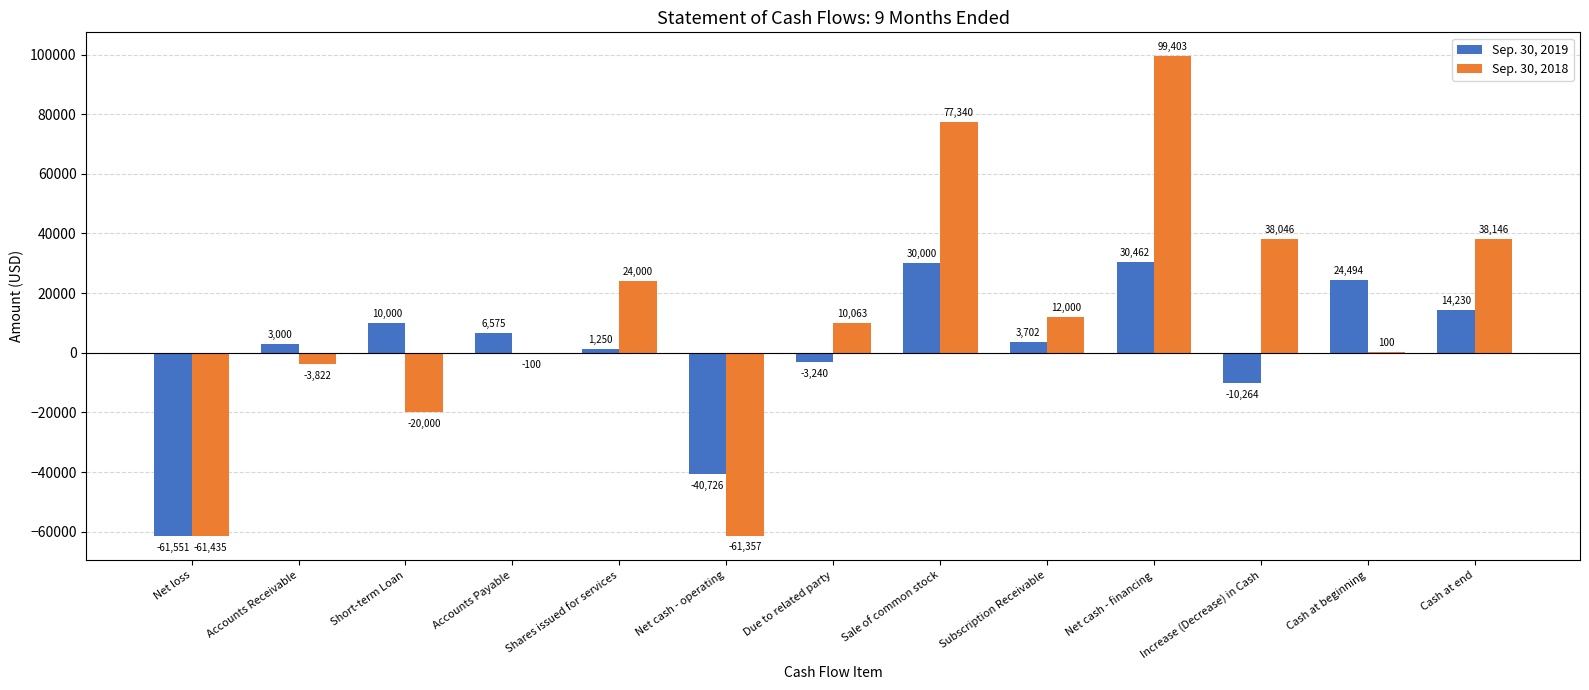

How many groups of bars are there?

13